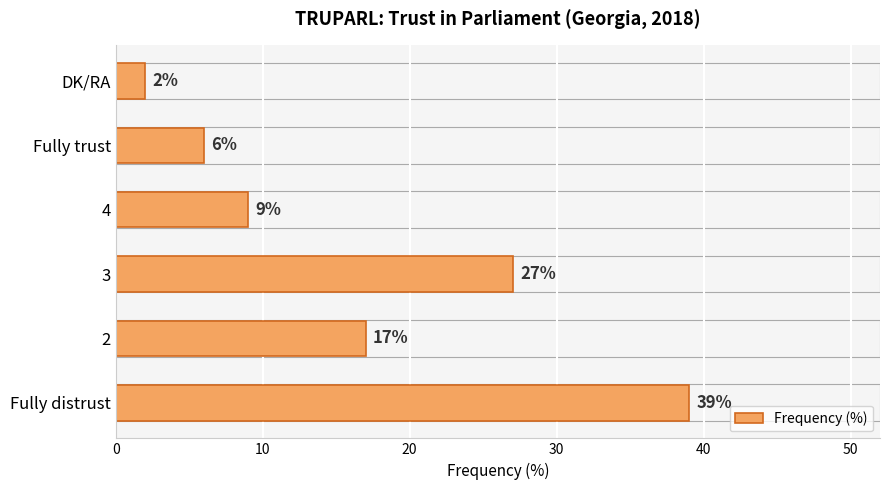

Rank the categories by value from highest to lowest.

Fully distrust, 3, 2, 4, Fully trust, DK/RA